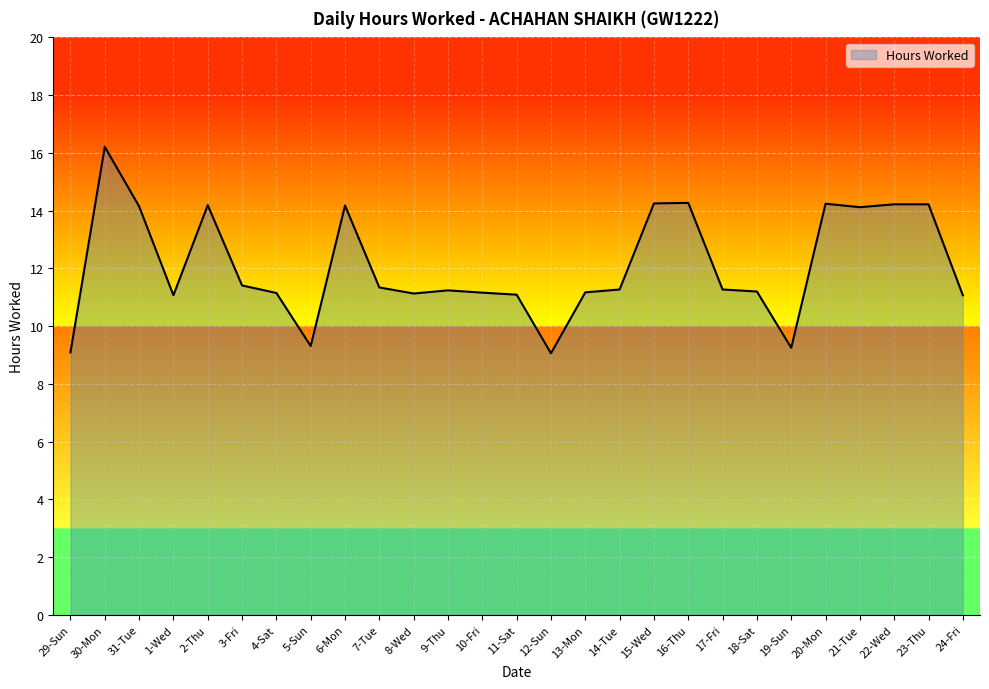

Between 7-Tue and 21-Tue, which is larger?

21-Tue